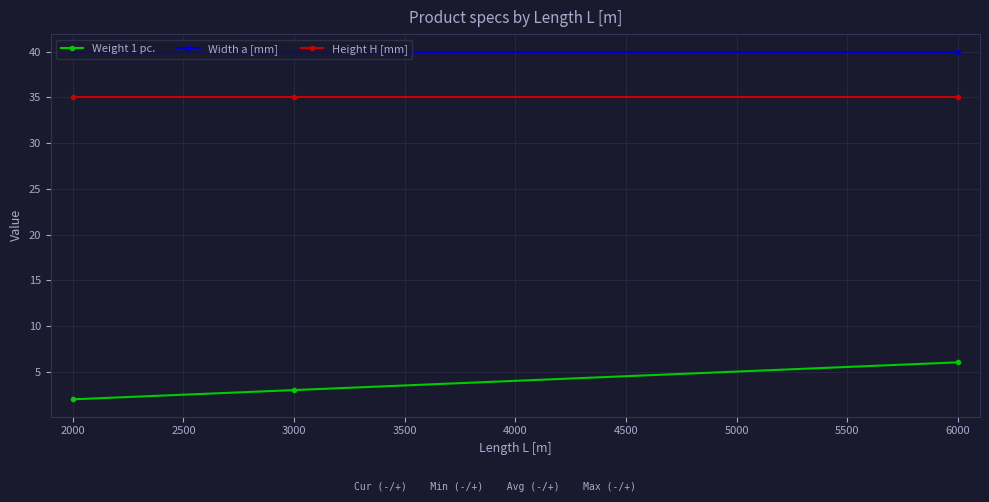

At which category does the chart reach its minimum across all series?

2000